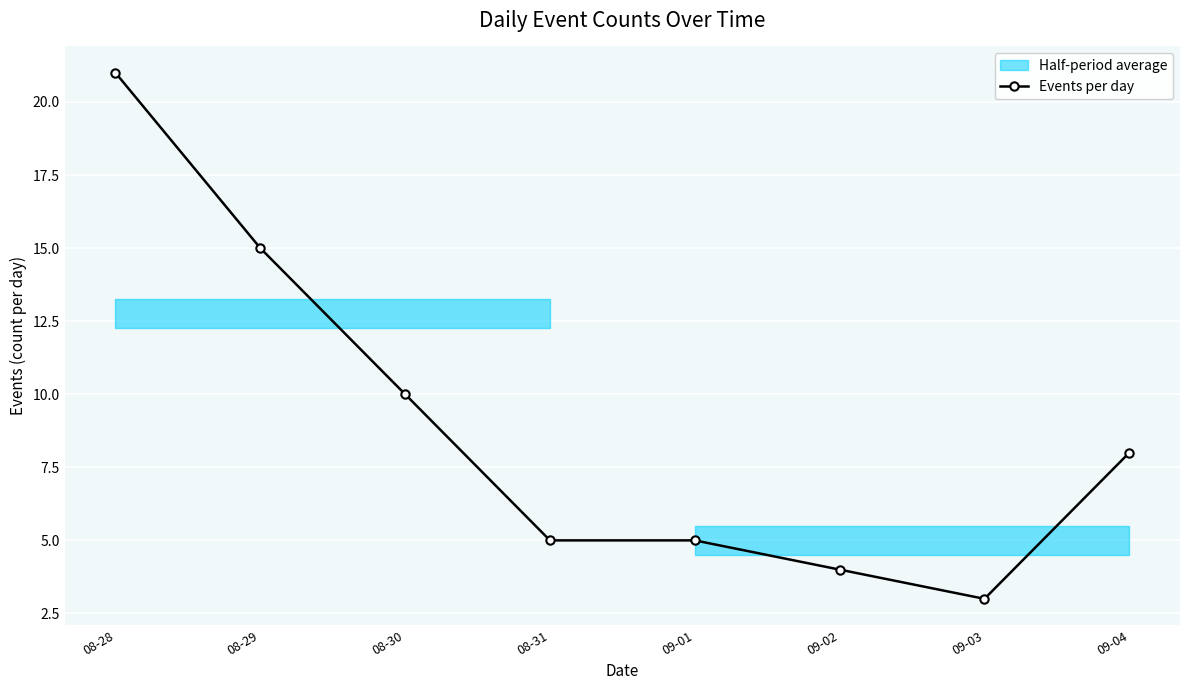

List the labels in order of value, smallest first.

09-03, 09-02, 08-31, 09-01, 09-04, 08-30, 08-29, 08-28